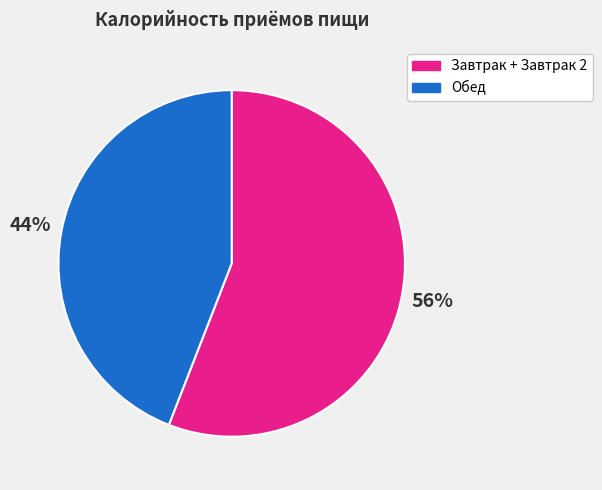

To the nearest percent, what percentage of the pie is Обед?

44%